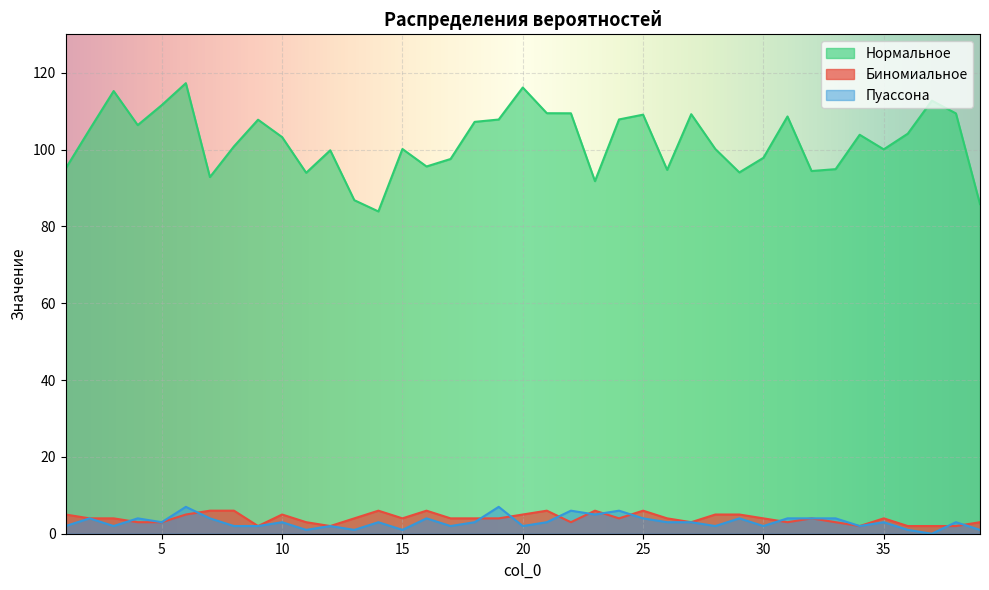

Is it true that Нормальное equals 97.9 at 30?

True